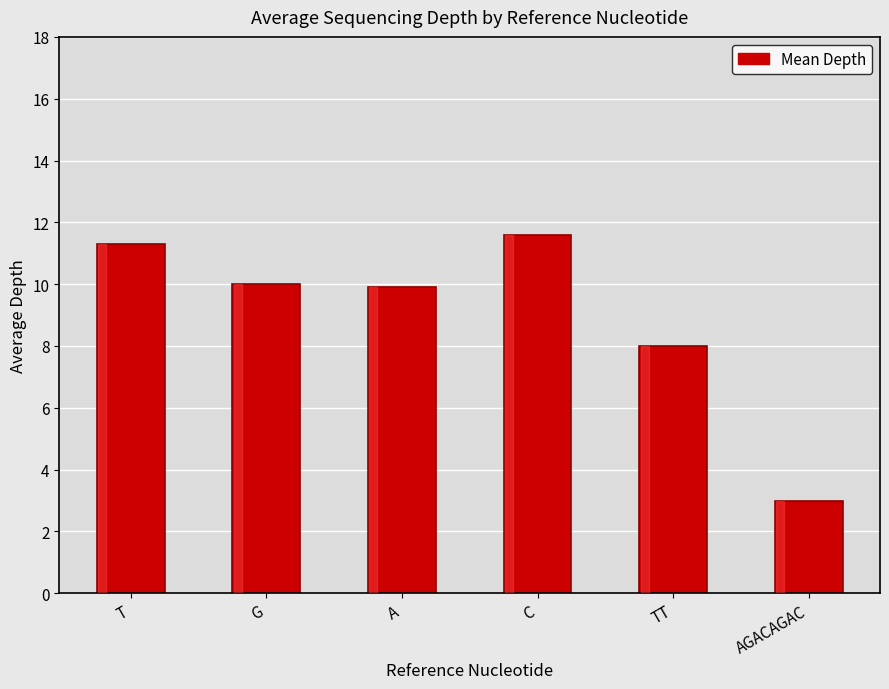

The value at AGACAGAC is 3.0. True or false?

True